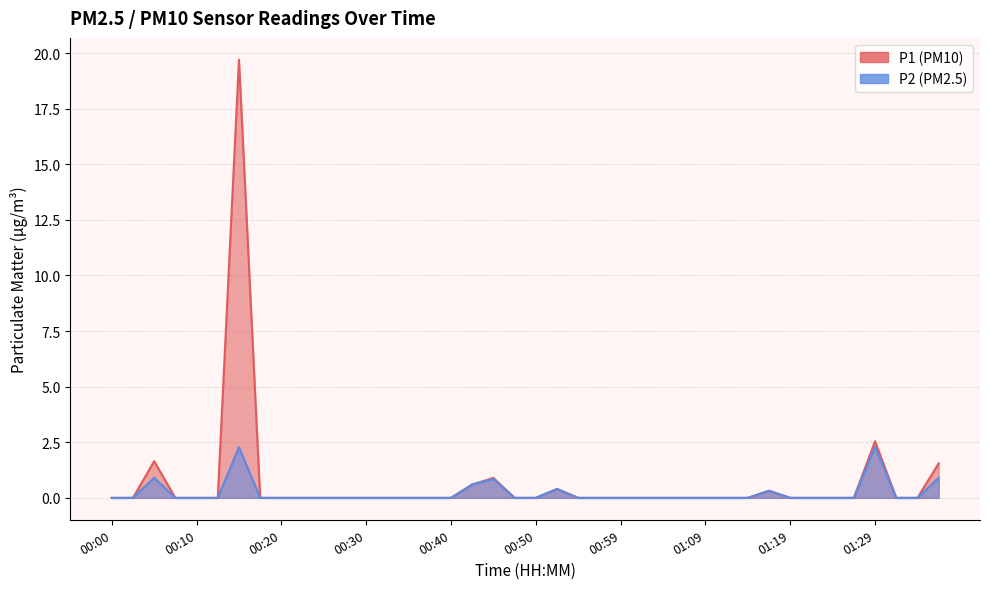

Reading left to right, list all the values displayed in this chart.

P1: 0.0	0.0	1.6	0.0	0.0	0.0	19.7	0.0	0.0	0.0	0.0	0.0	0.0	0.0	0.0	0.0	0.0	0.6	0.9	0.0	0.0	0.4	0.0	0.0	0.0	0.0	0.0	0.0	0.0	0.0	0.0	0.3	0.0	0.0	0.0	0.0	2.5	0.0	0.0	1.6
P2: 0.0	0.0	0.9	0.0	0.0	0.0	2.3	0.0	0.0	0.0	0.0	0.0	0.0	0.0	0.0	0.0	0.0	0.6	0.8	0.0	0.0	0.4	0.0	0.0	0.0	0.0	0.0	0.0	0.0	0.0	0.0	0.3	0.0	0.0	0.0	0.0	2.3	0.0	0.0	0.9